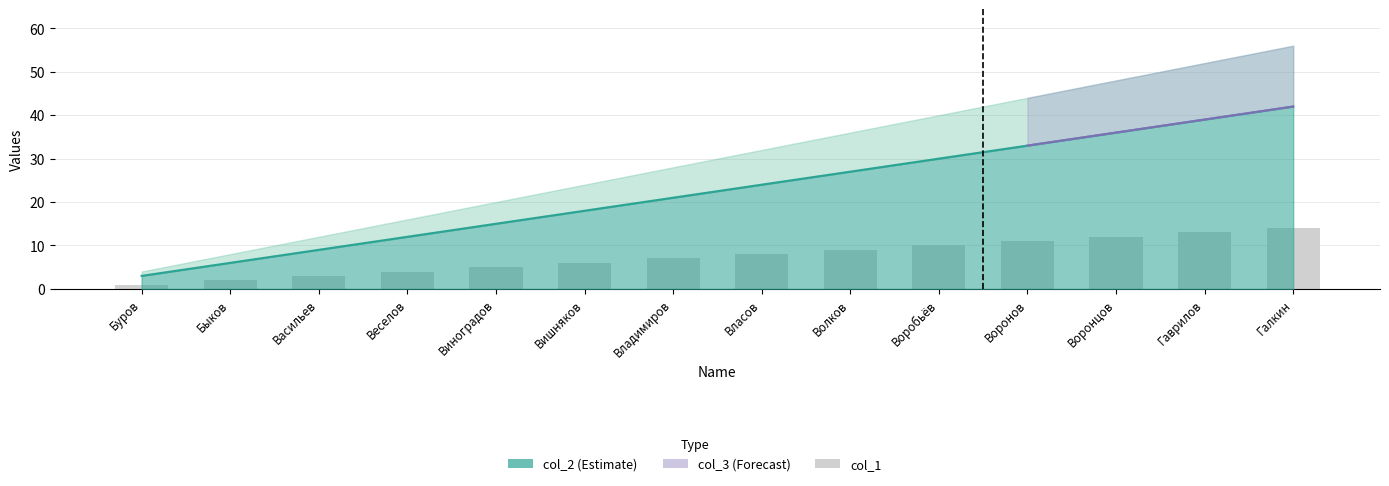

Does the chart contain any negative values?

No